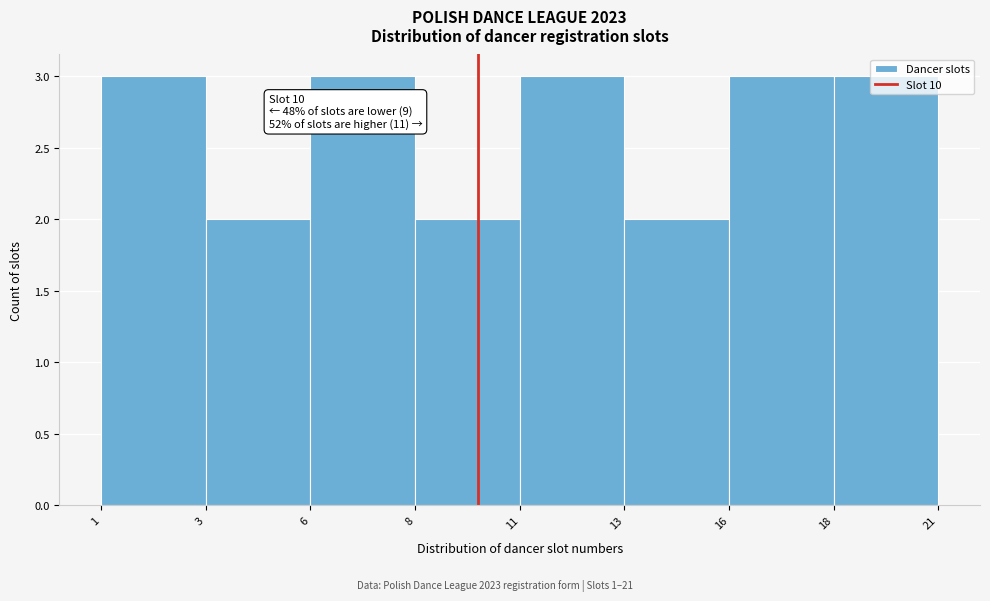

What is the average value?

3